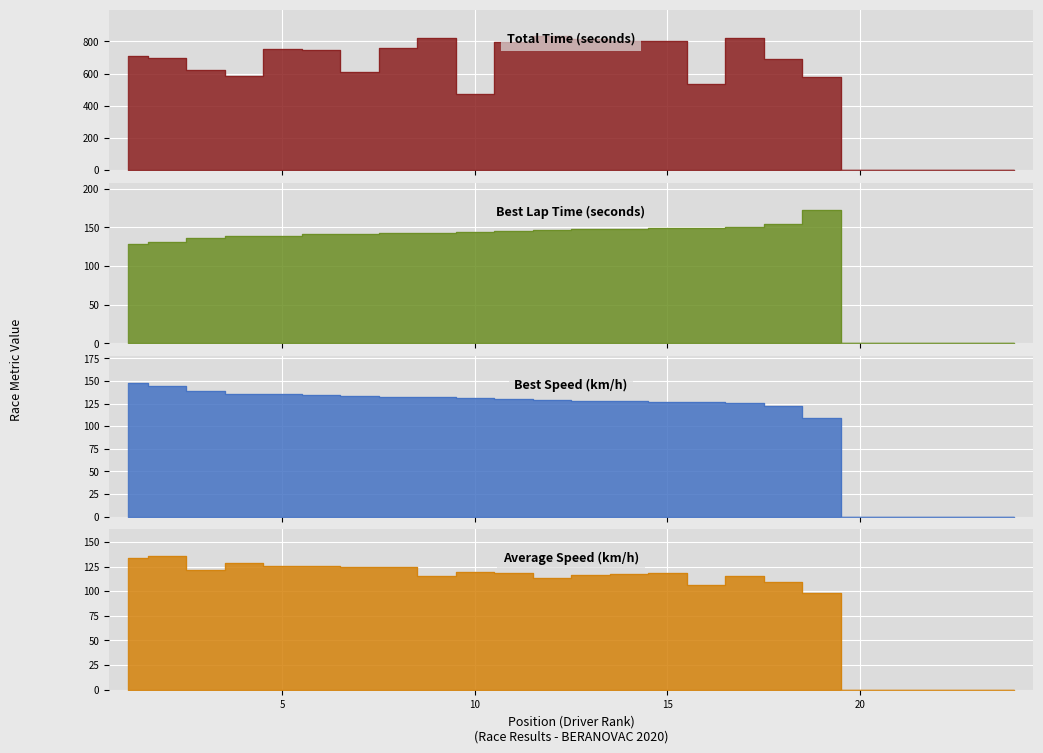

True or false: Total Laps and Average Speed cross at least once.

False